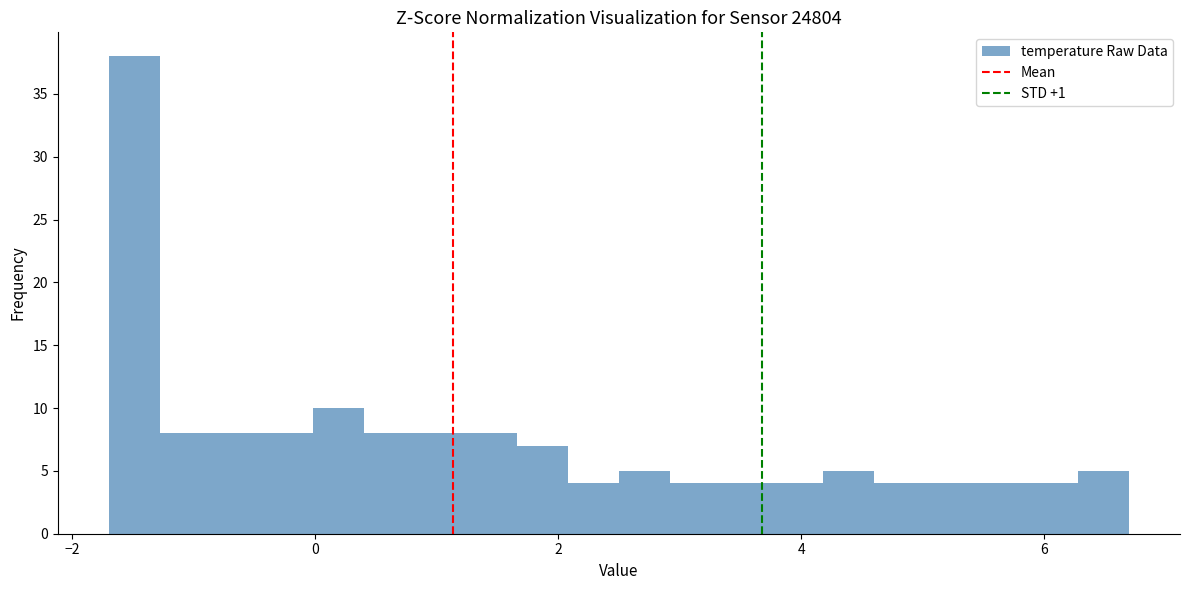

Read against the x-axis, roughly where is the centre of the tallest bar?

-1.4